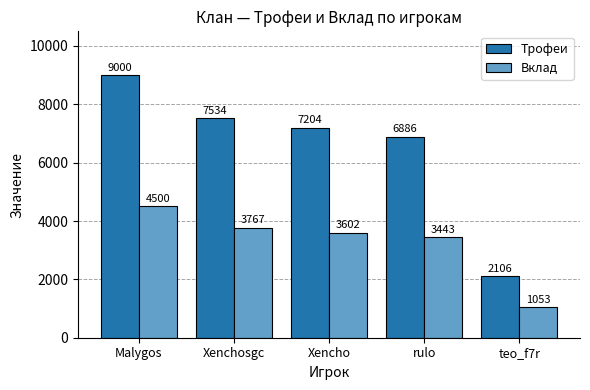

Rank the series at Xencho from lowest to highest value.

Вклад, Трофеи